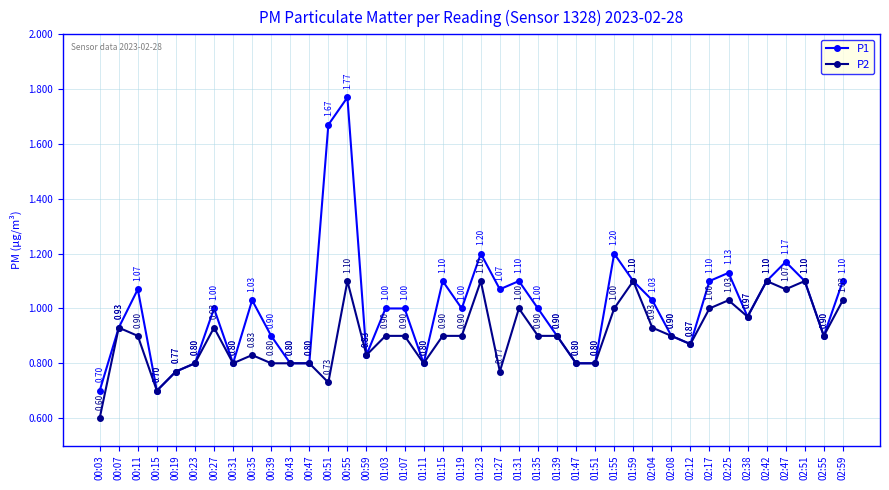

Which series has the widest spread of values?

P1